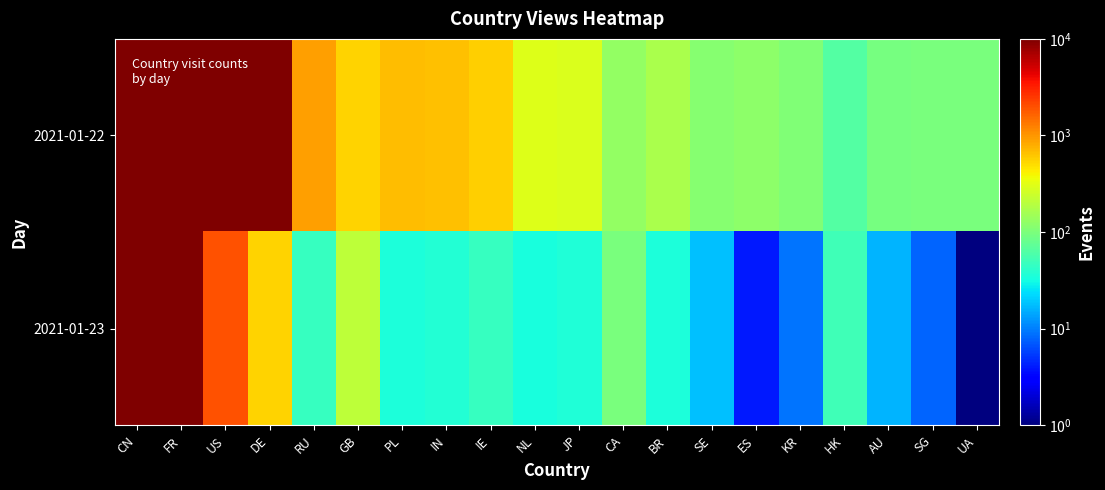

Which series has the largest total across all categories?

2021-01-22